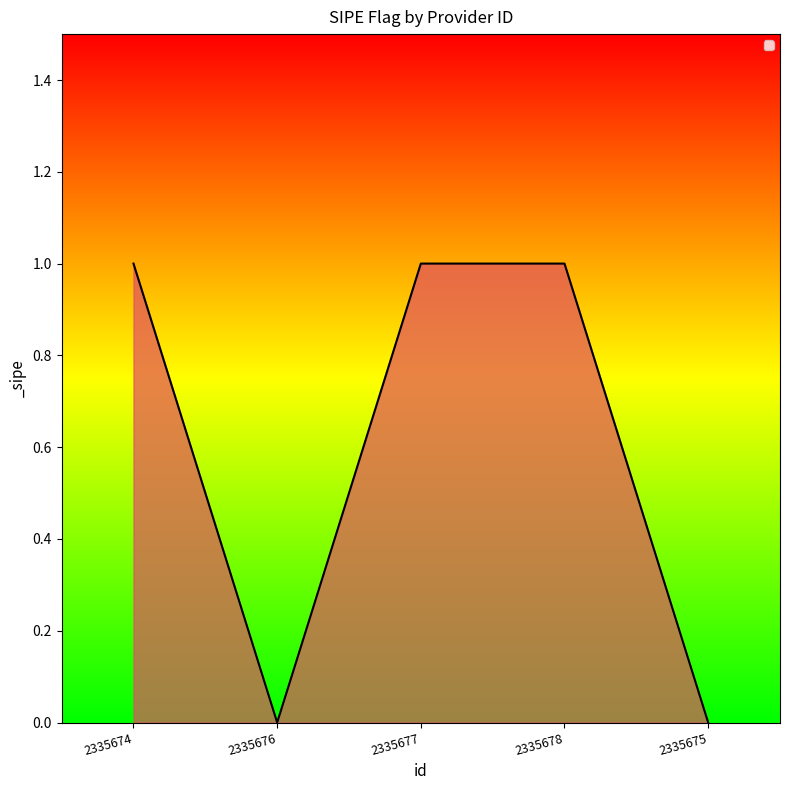

What position from the right is 2335674?

5